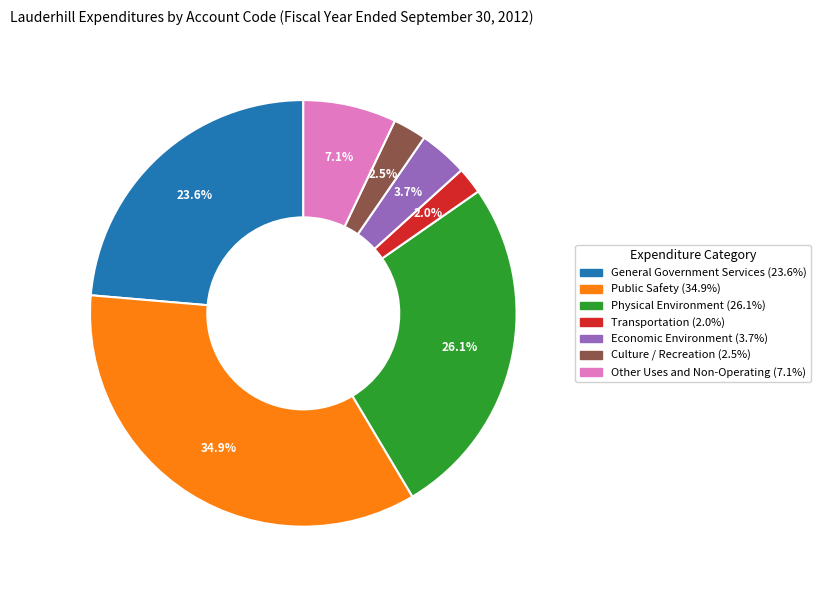

Is there a majority slice in this chart?

No